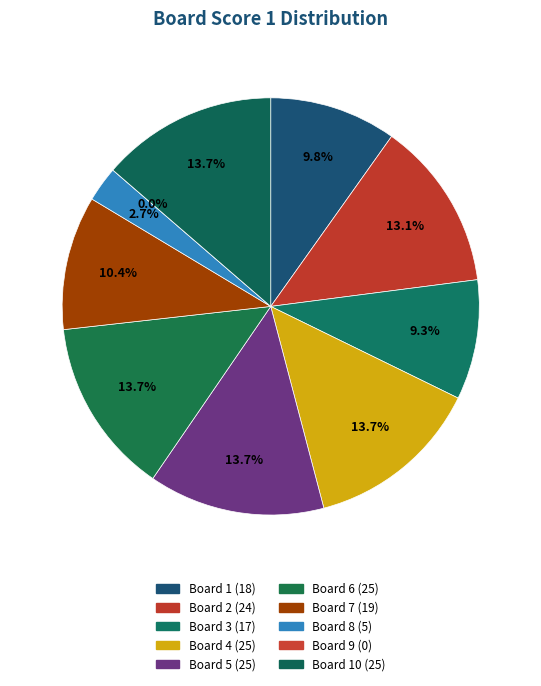

Which slice is the smallest?

Board 9